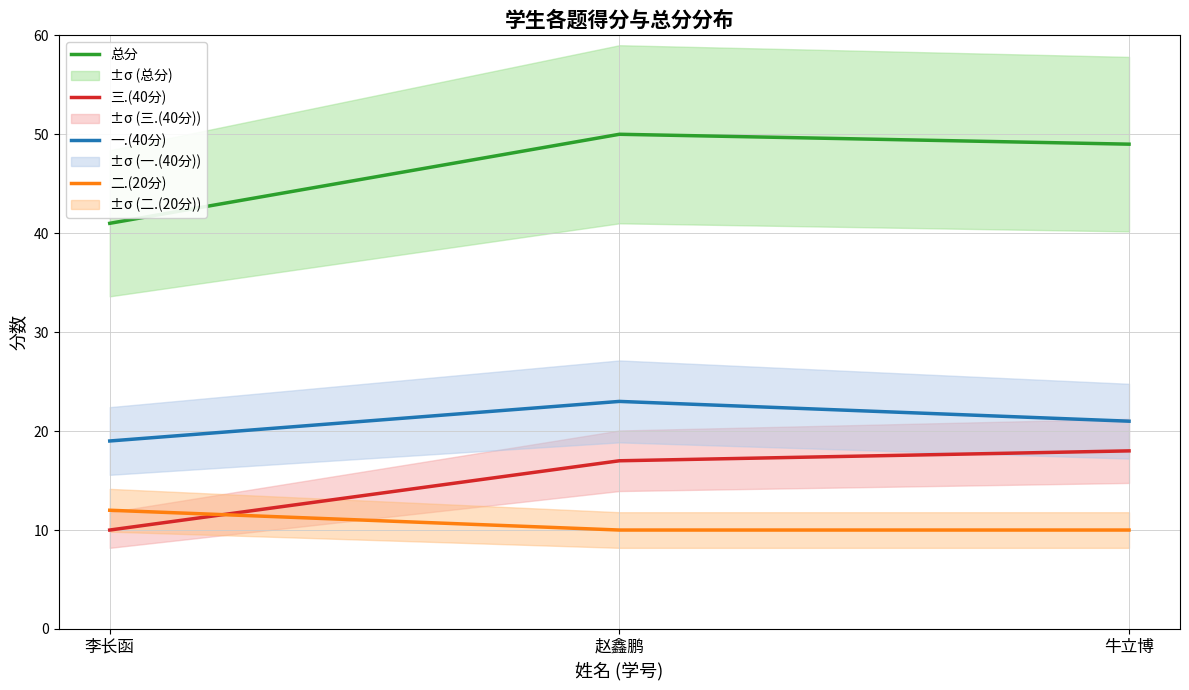

How many lines are shown in the chart?

4